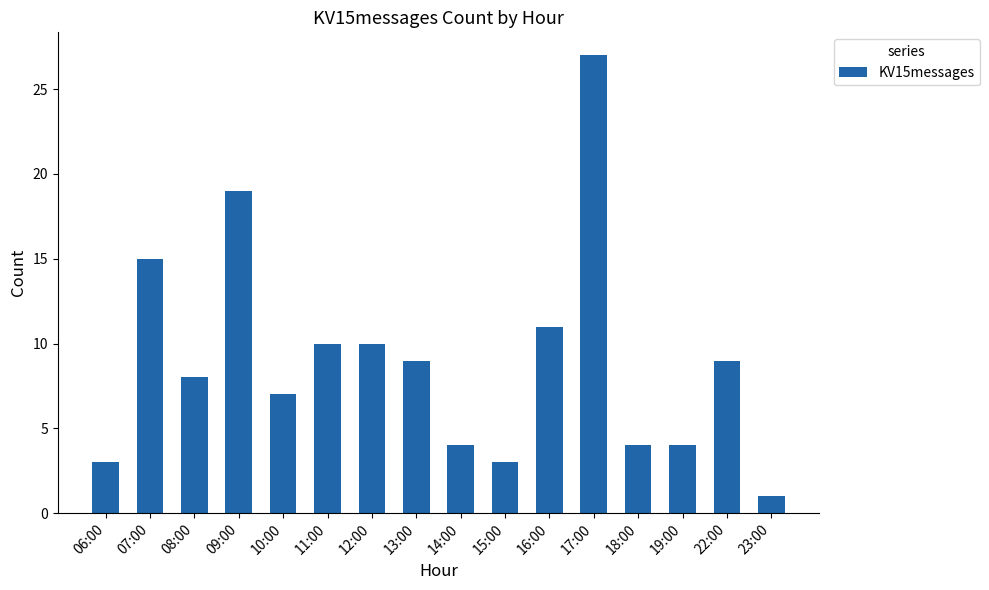

What is the average value?

9